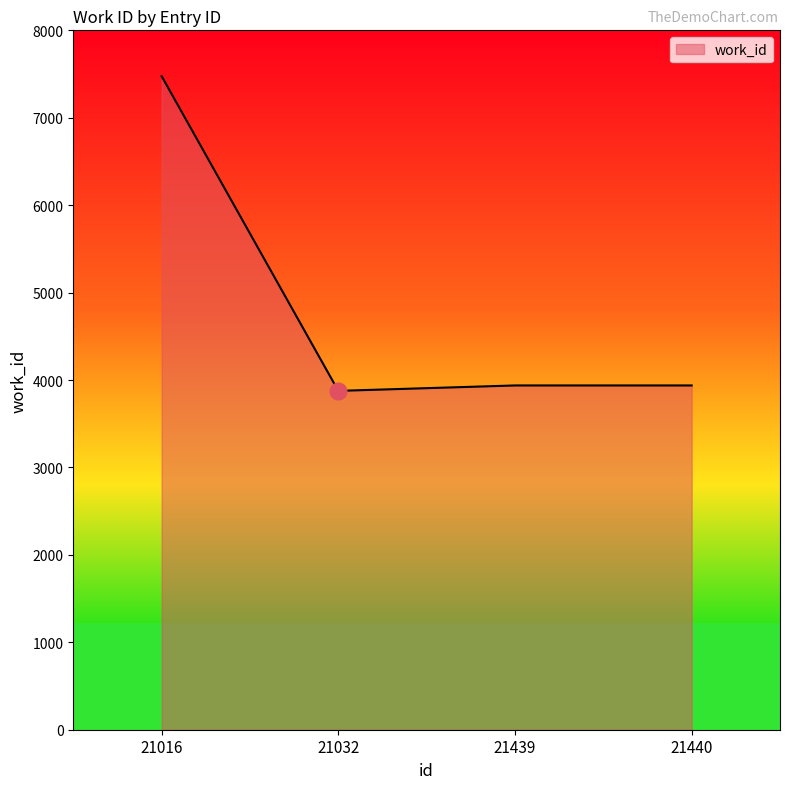

True or false: the data has more than 2 interior local peaks.

False